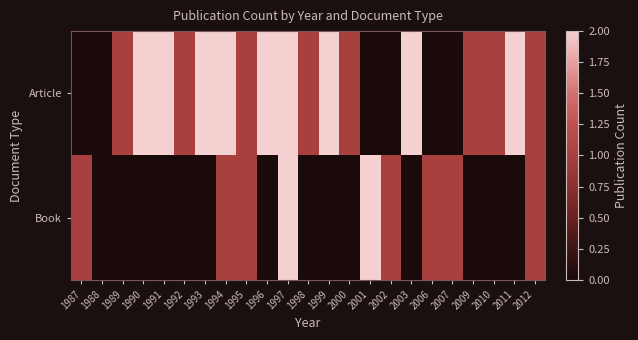

Reading left to right, list all the values displayed in this chart.

Article: 1987=0	1988=0	1989=1	1990=2	1991=2	1992=1	1993=2	1994=2	1995=1	1996=2	1997=2	1998=1	1999=2	2000=1	2001=0	2002=0	2003=2	2006=0	2007=0	2009=1	2010=1	2011=2	2012=1
Book: 1987=1	1988=0	1989=0	1990=0	1991=0	1992=0	1993=0	1994=1	1995=1	1996=0	1997=2	1998=0	1999=0	2000=0	2001=2	2002=1	2003=0	2006=1	2007=1	2009=0	2010=0	2011=0	2012=1